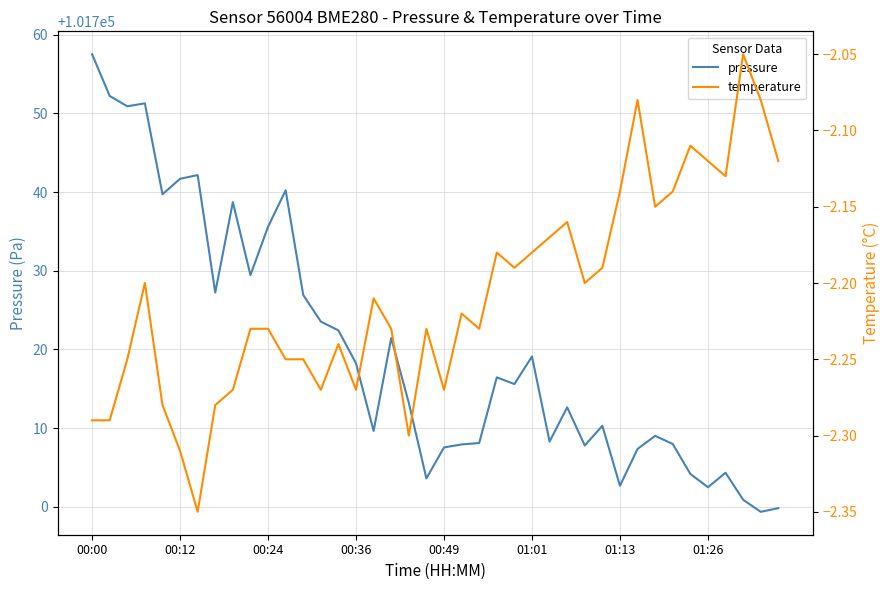

What is the maximum value for temperature?

-2.0